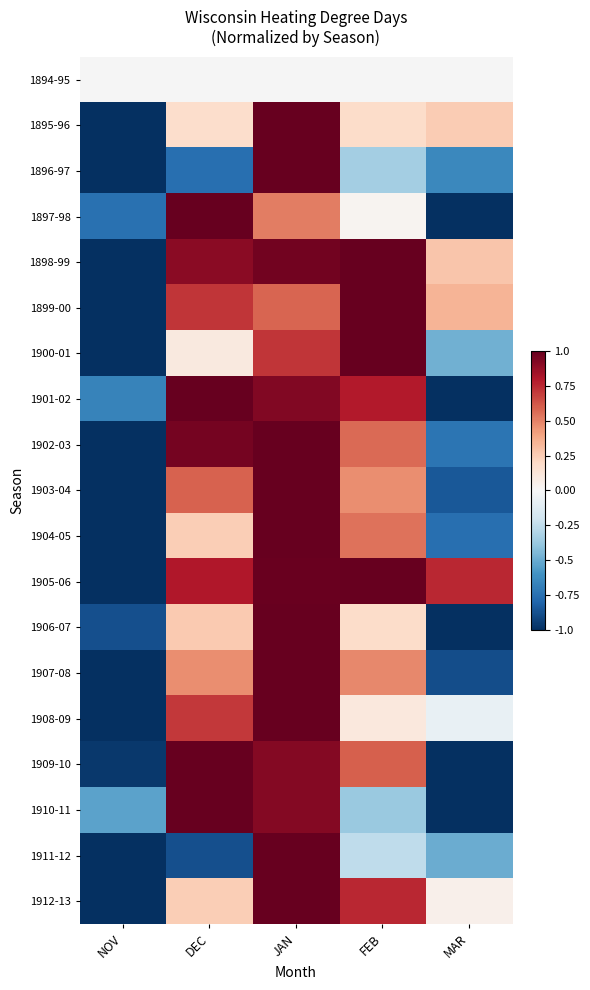

What is the difference between the maximum and minimum values in the 1898-99 series?

2.0